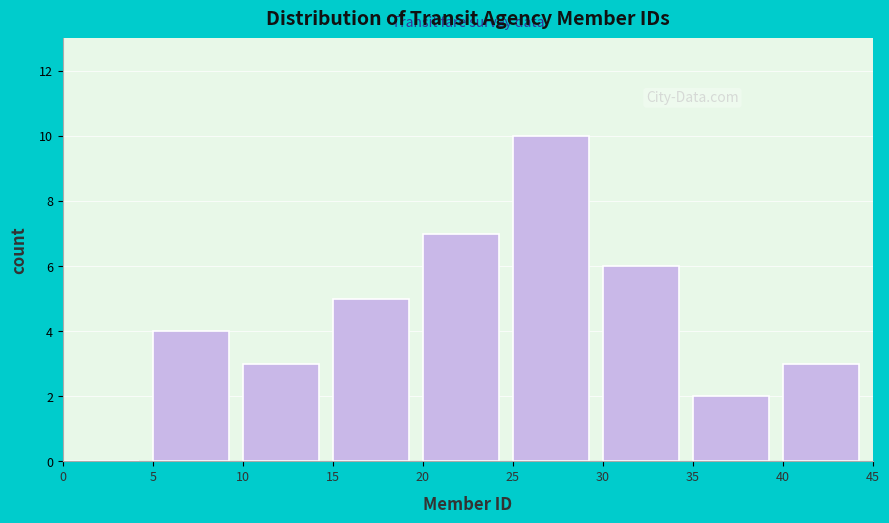

Reading left to right, transcribe this chart: for each bar, give the range it covers on the x-axis and its height. The values are not printed on the chart, so give them approximately, as read against the axis.

0 to 5: 0
5 to 10: 4
10 to 15: 3
15 to 20: 5
20 to 25: 7
25 to 30: 10
30 to 35: 6
35 to 40: 2
40 to 45: 3